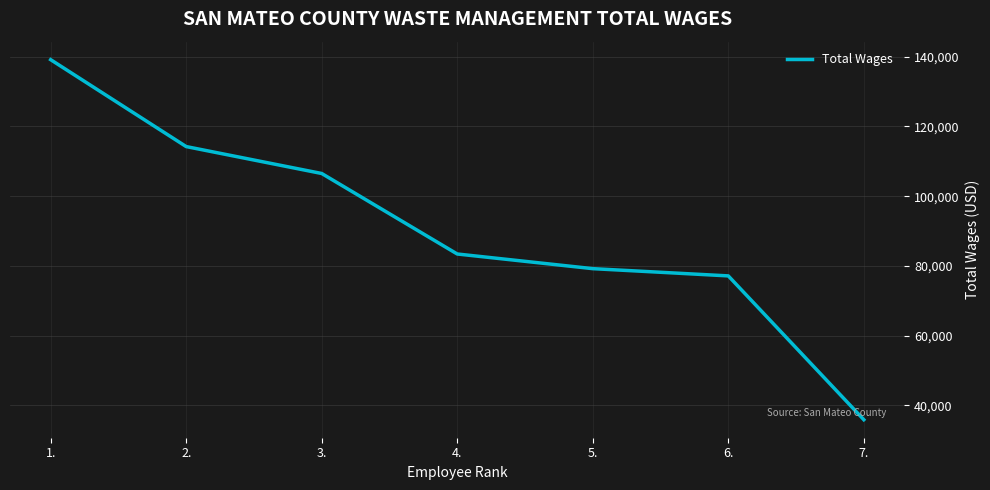

Reading left to right, transcribe all the data shown in this chart.

139162	114239	106520	83432	79227	77152	35904